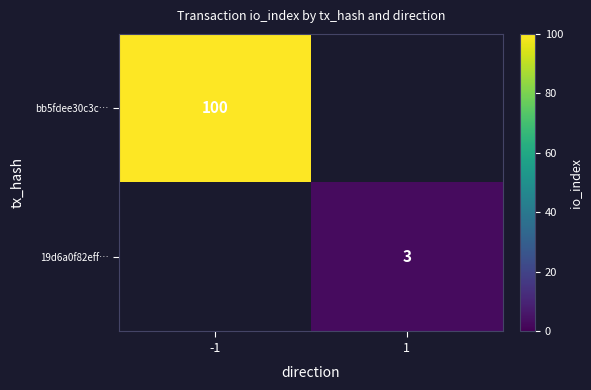

The value of bb5fdee30c3c… at -1 is 100. True or false?

True